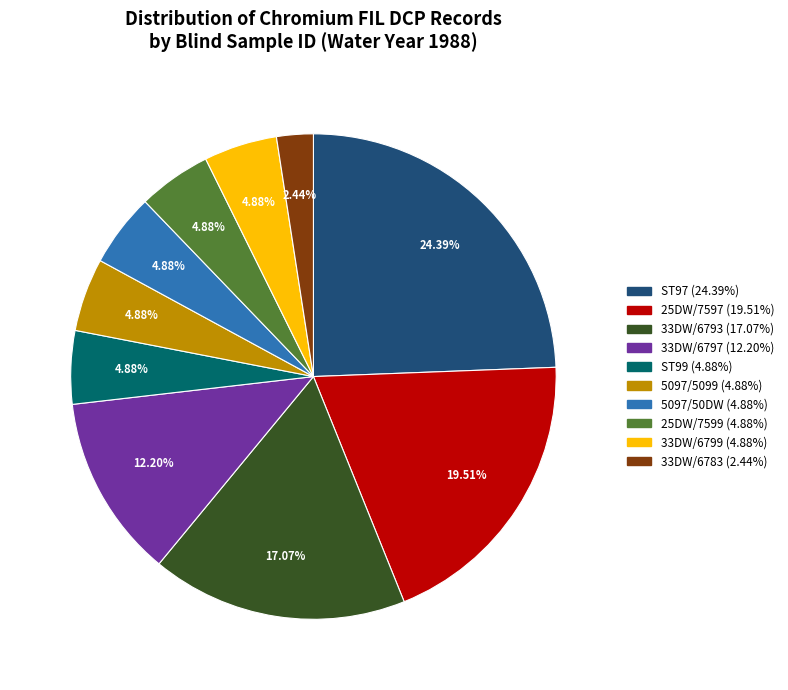

Does any single category account for the majority?

No